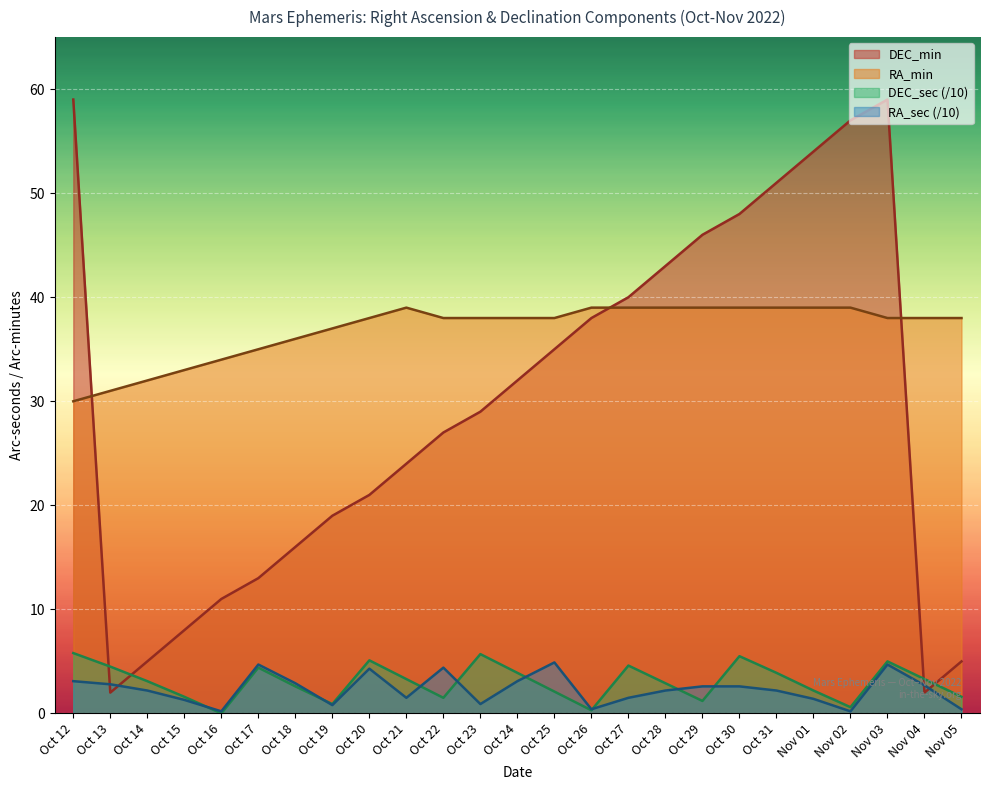

Does the chart display data point markers on the line(s)?

No